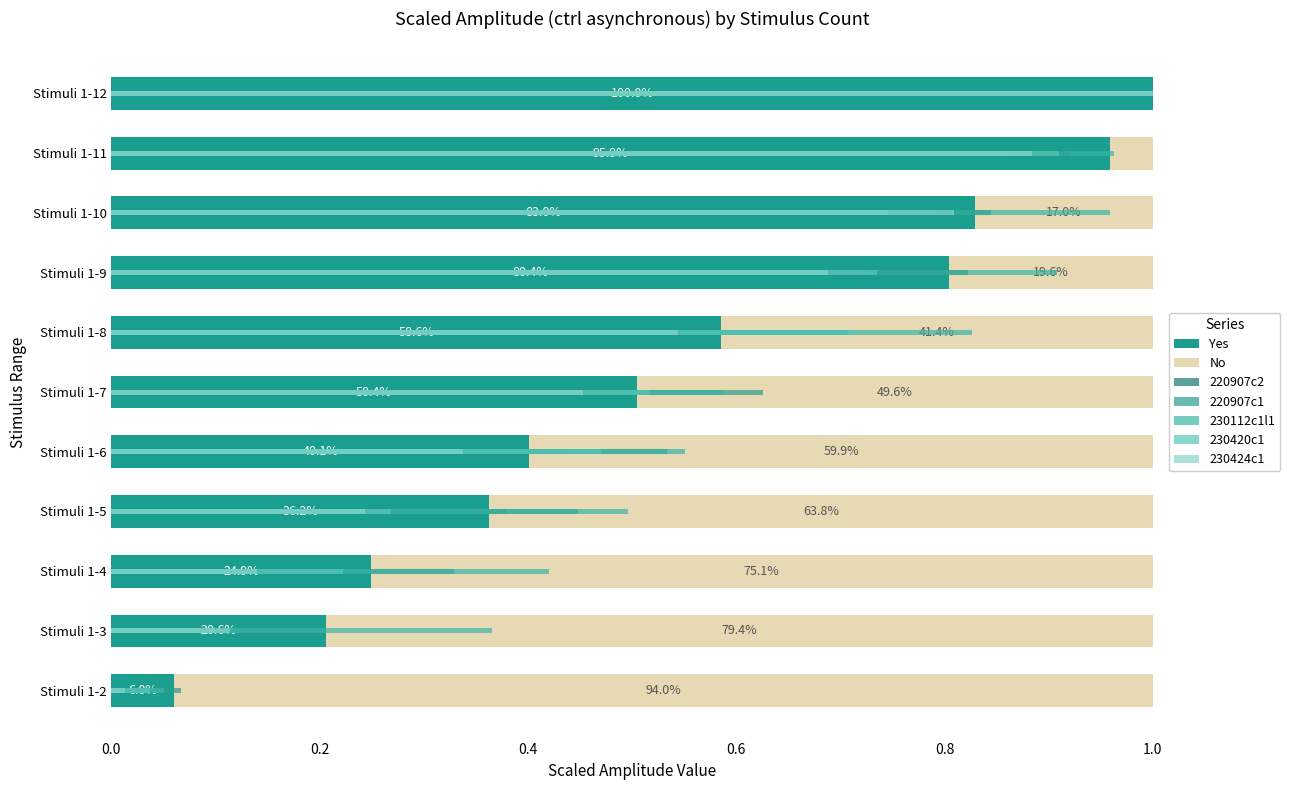

What is the difference between the highest and lowest values at Stimuli 1-2?

0.9